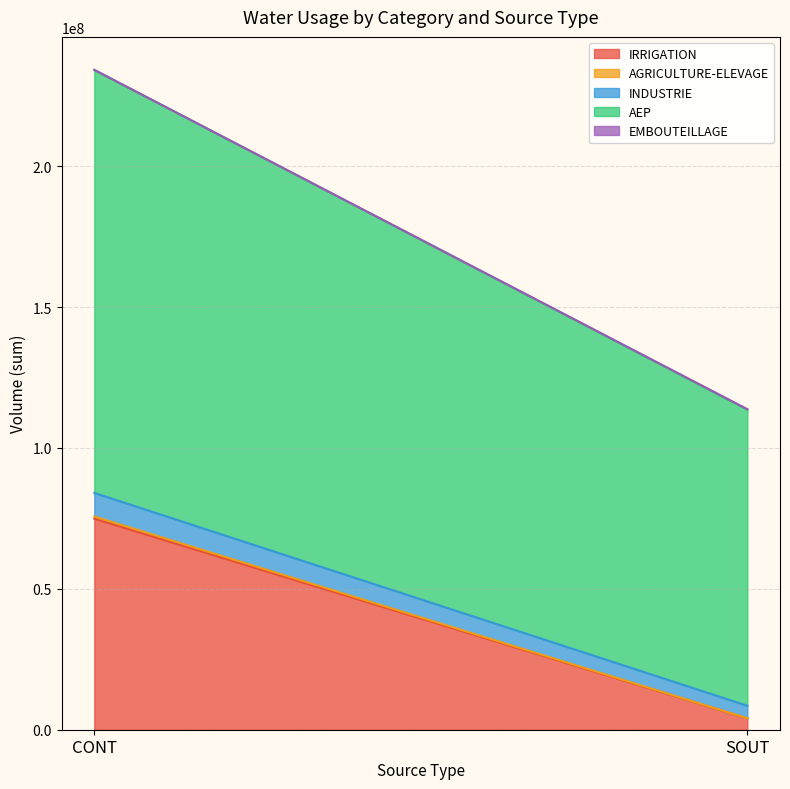

How many values in the AEP series are below 150115499?

1